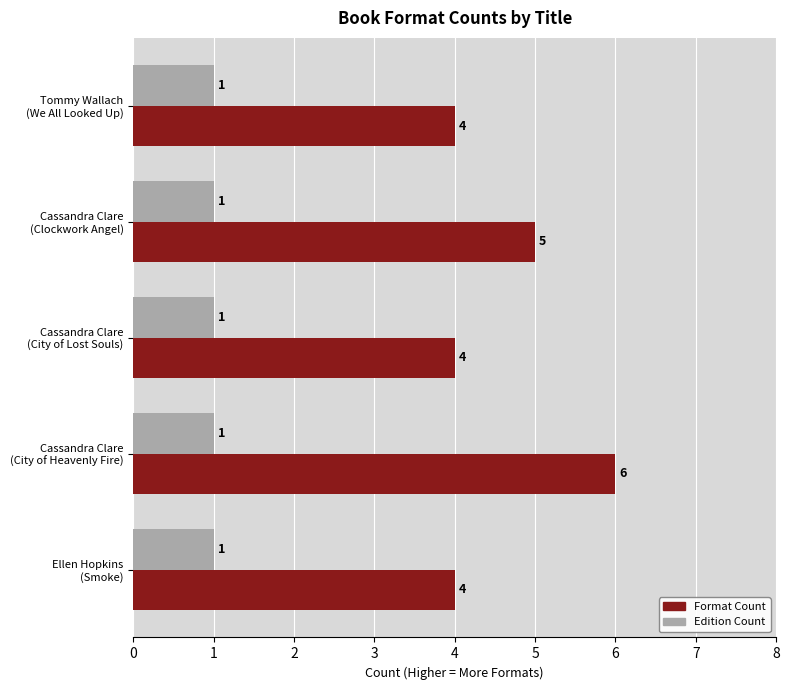

What is the minimum value for Format Count?

4